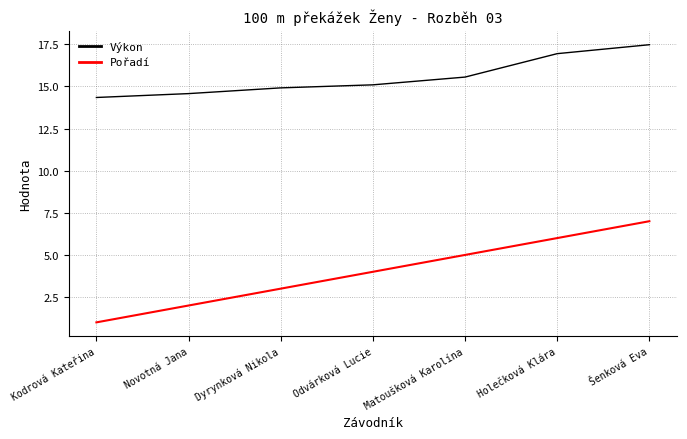

True or false: Pořadí and Výkon cross at least once.

False